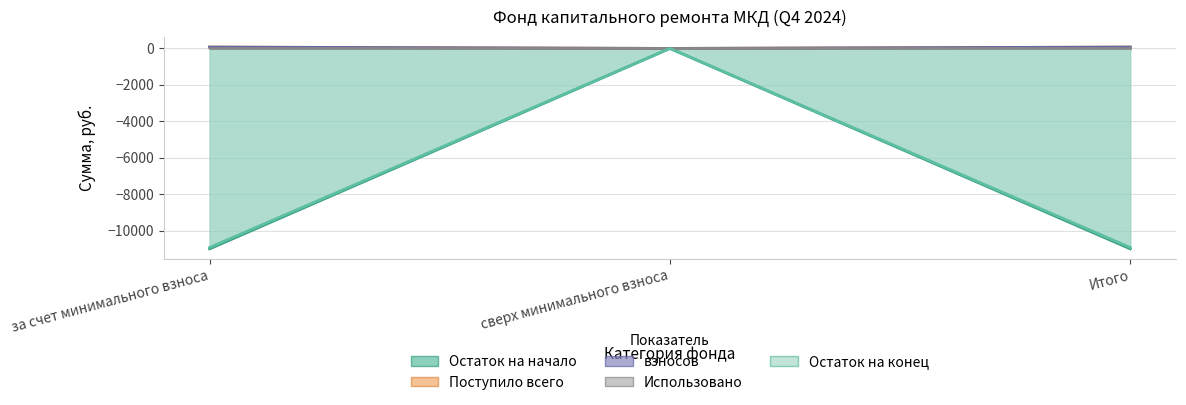

List the labels in order of Остаток на начало value, largest first.

сверх минимального взноса, за счет минимального взноса, Итого